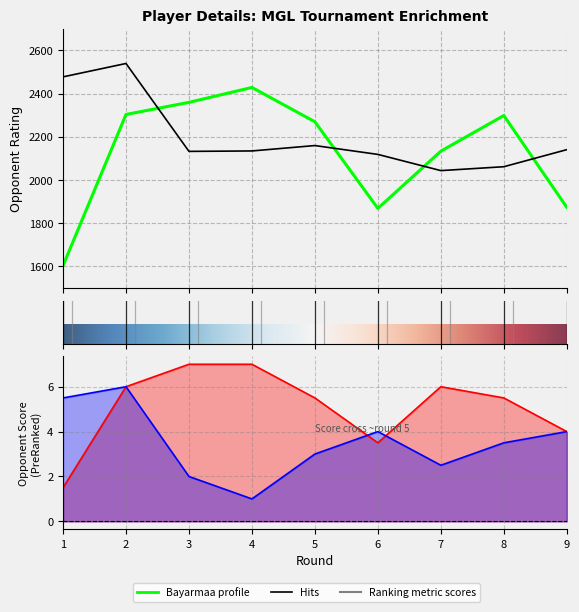

At which label is Bayarmaa_OpponentScore closest to 4?

9